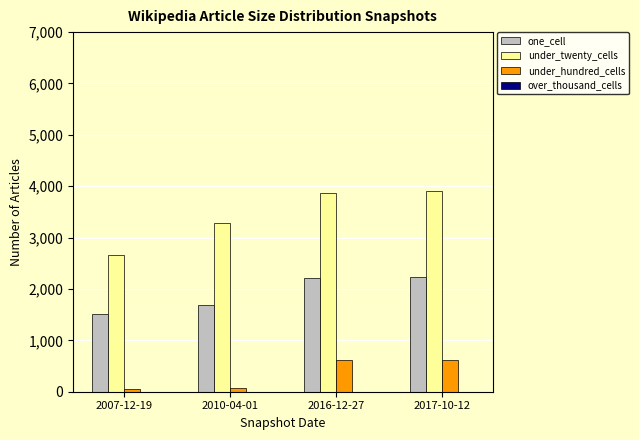

How many groups of bars are there?

4